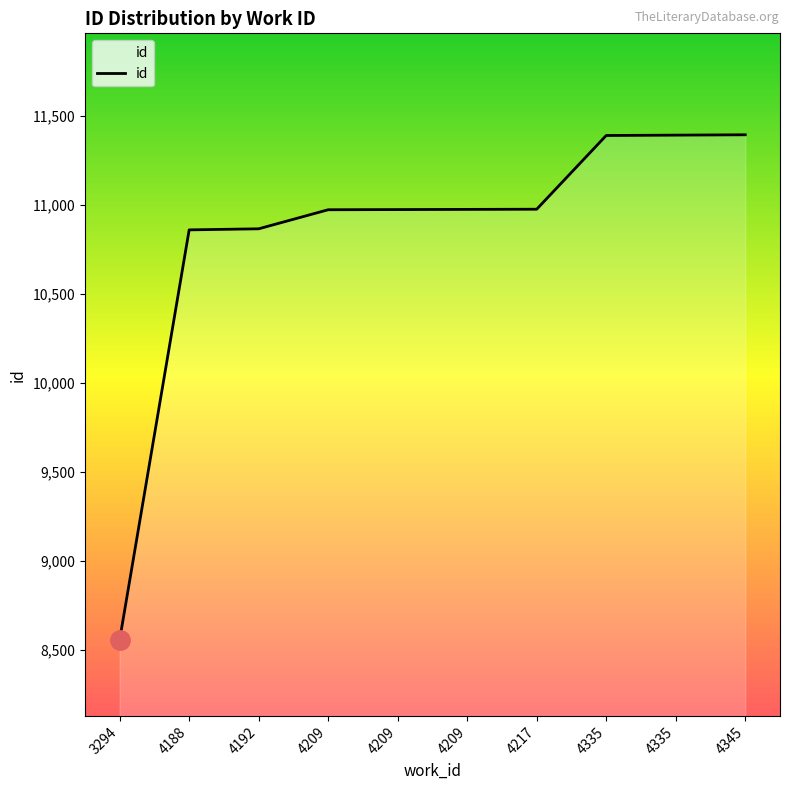

How many lines are shown in the chart?

1